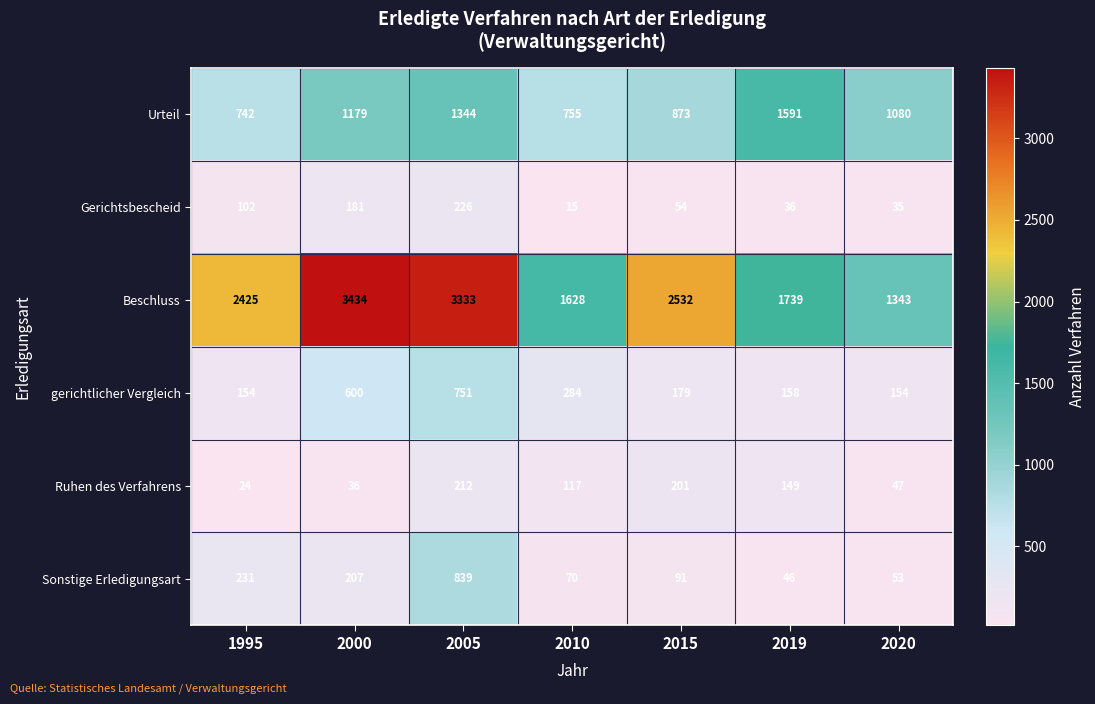

Which series has the largest range (max minus min)?

Beschluss